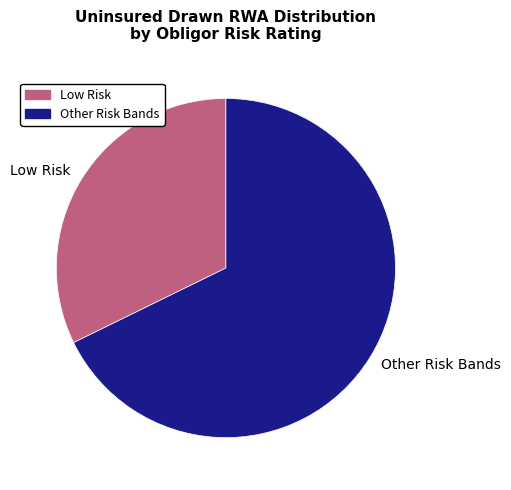

Combined, do Low Risk and Other Risk Bands account for over 50%?

Yes